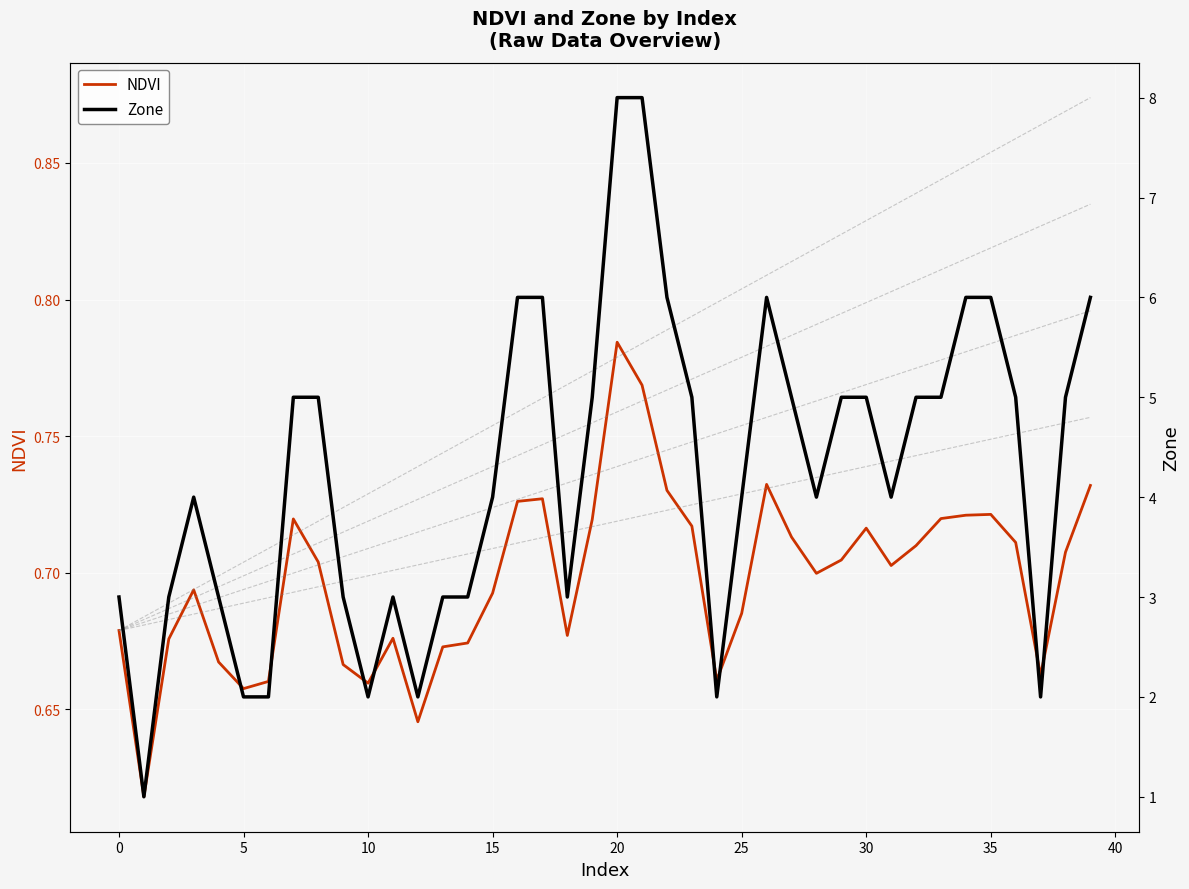

Read the NDVI value at 38.

0.7